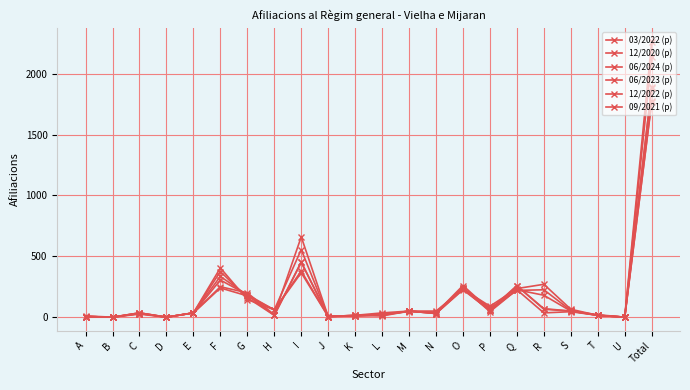

What is the label of the 9th point from the left?

I